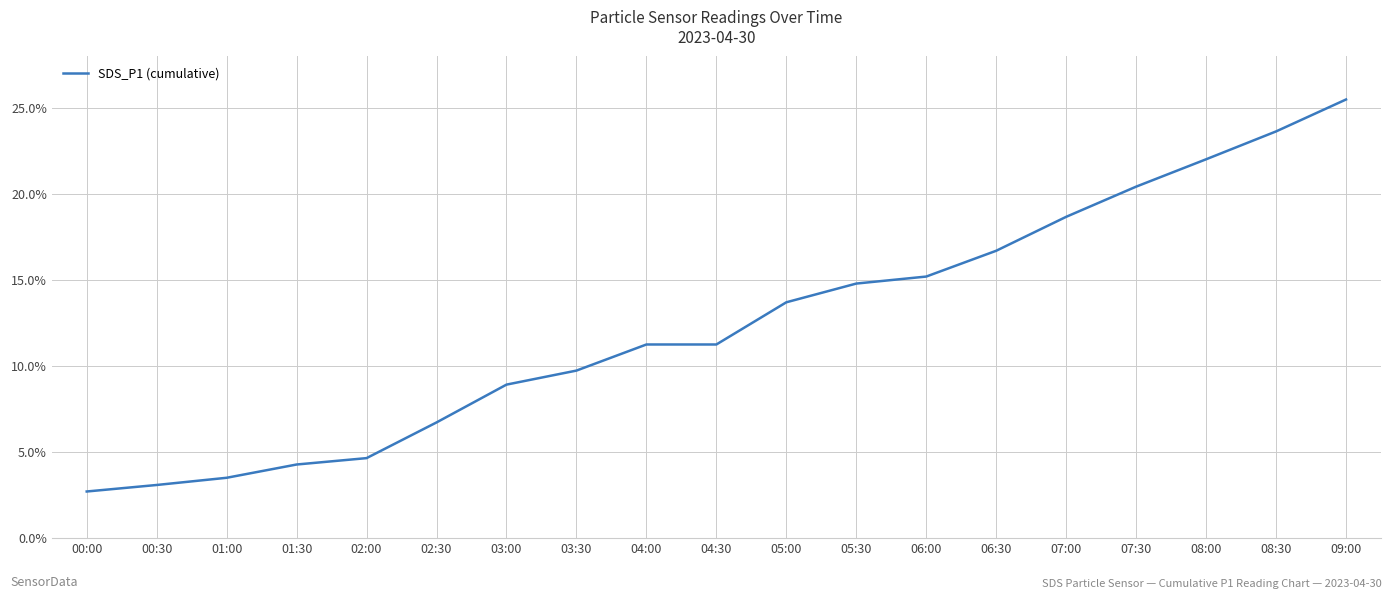

Is this an area chart (filled region under the line)?

No